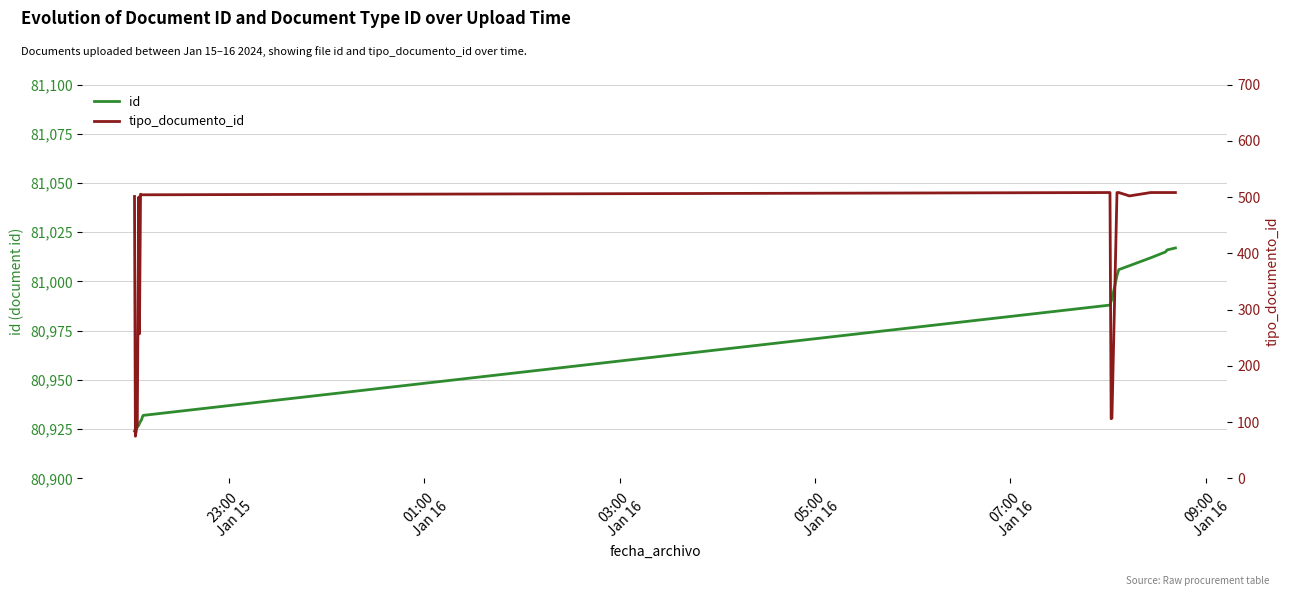

List the series in order of their peak value, highest first.

id, tipo_documento_id